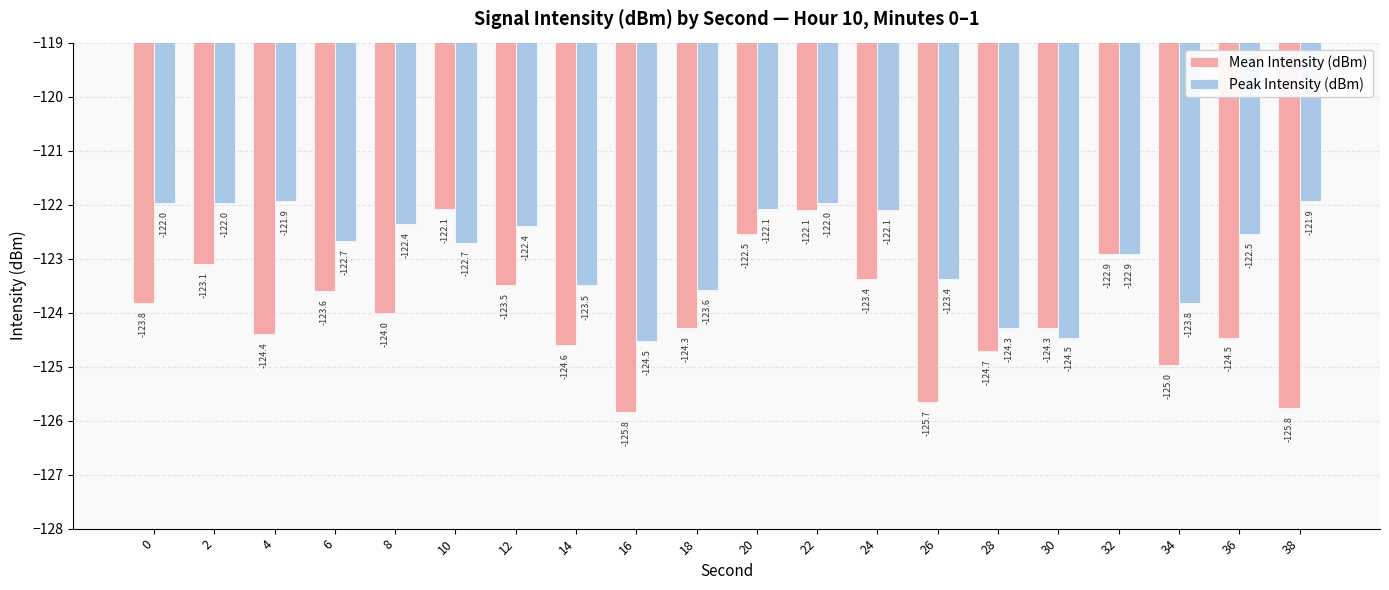

Rank the series by their maximum value, from highest to lowest.

Peak Intensity (dBm), Mean Intensity (dBm)